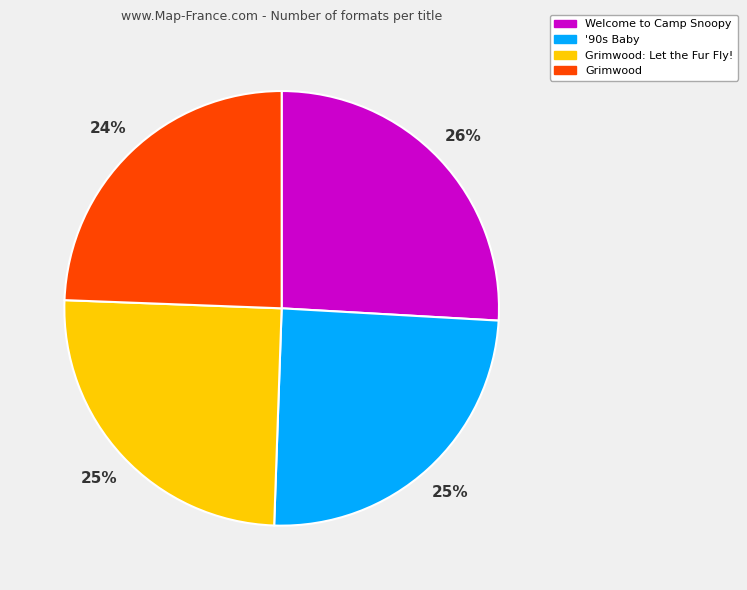

Does any single category account for the majority?

No